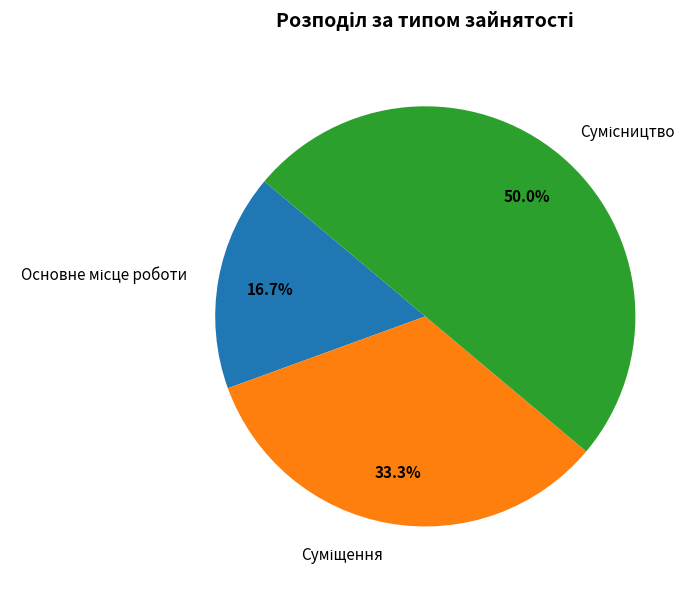

Is there any slice that represents more than half of the pie?

No